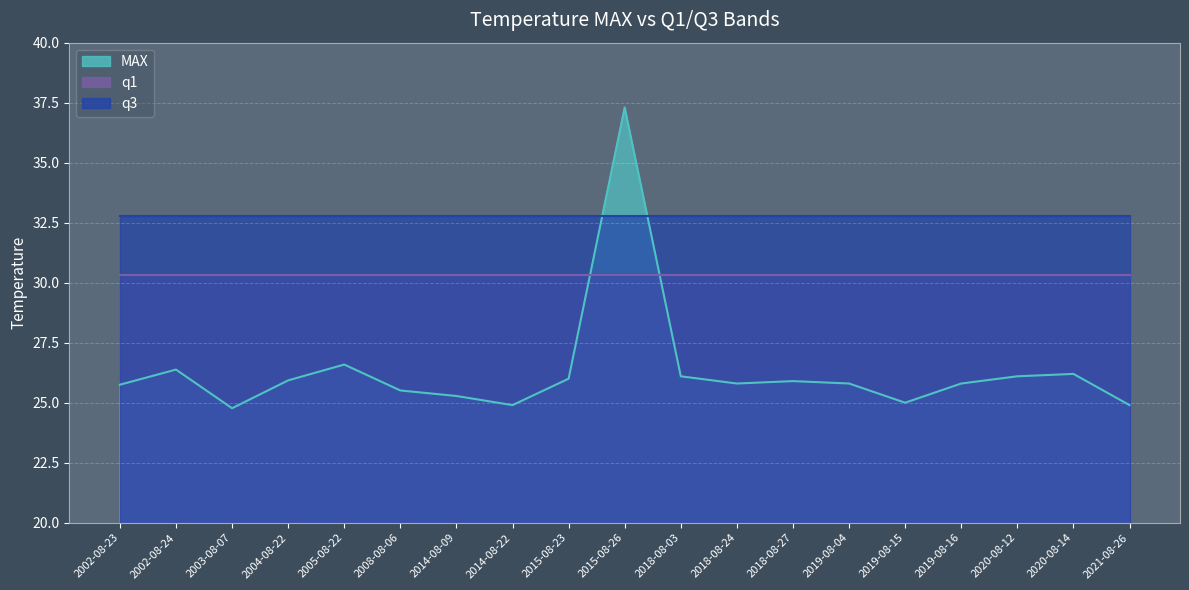

What is the difference between the highest and lowest values at 2002-08-23?

7.0